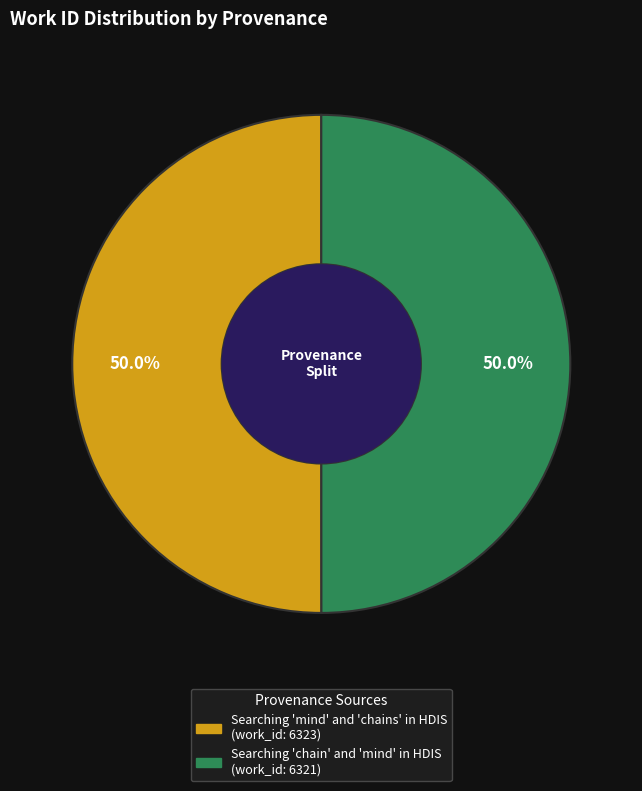

To the nearest percent, what percentage of the pie is Searching 'chain' and 'mind' in HDIS?

50%